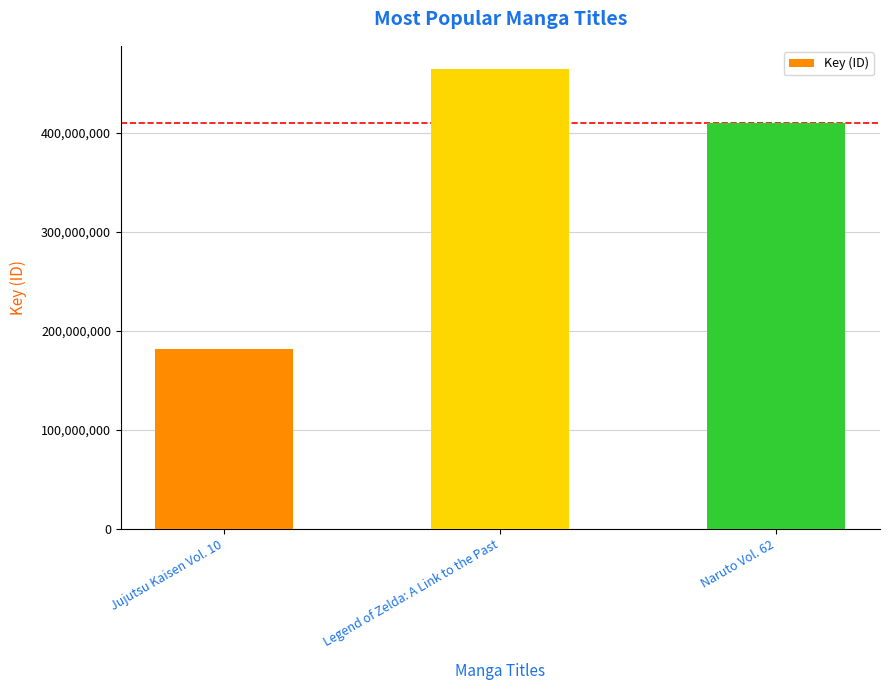

Are the bars grouped side by side (vs. stacked)?

No